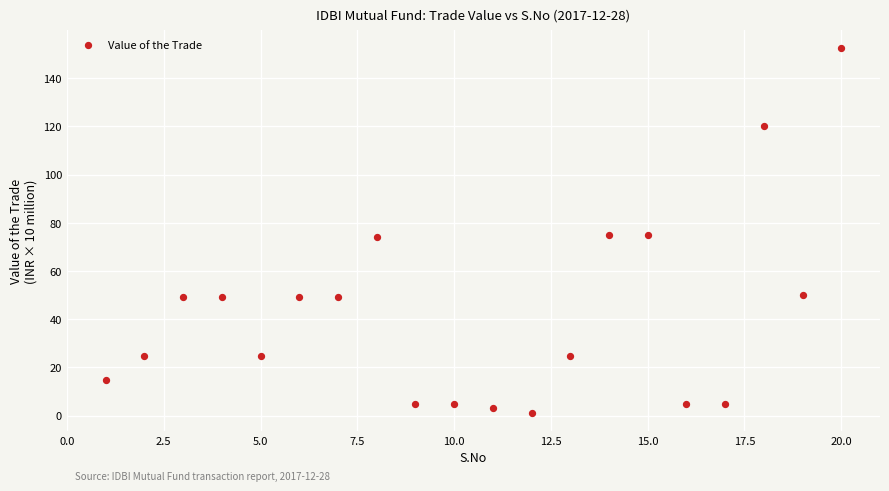

What is the range of Y values (max minus min)?

151.2